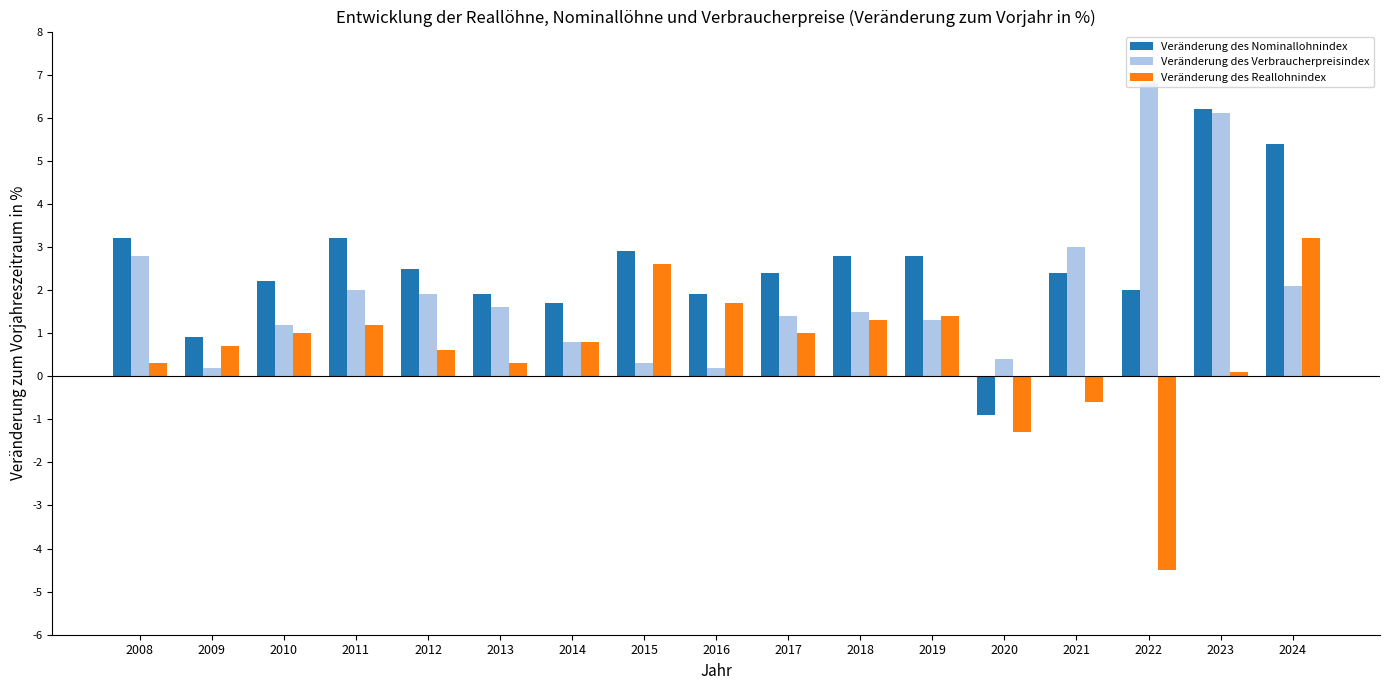

What is the sum of all Veränderung des Reallohnindex values?

9.8